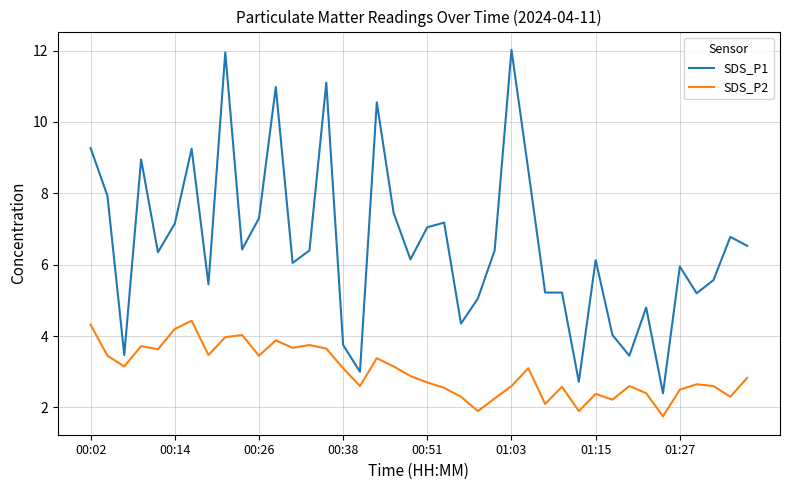

Which series has the widest spread of values?

SDS_P1